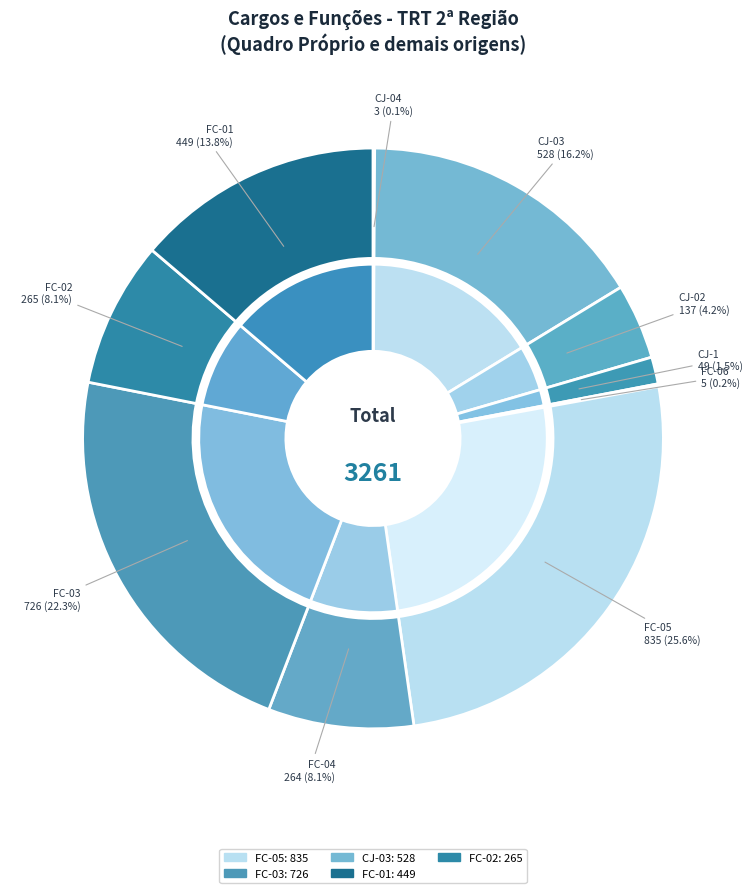

How many segments does this pie chart have?

10